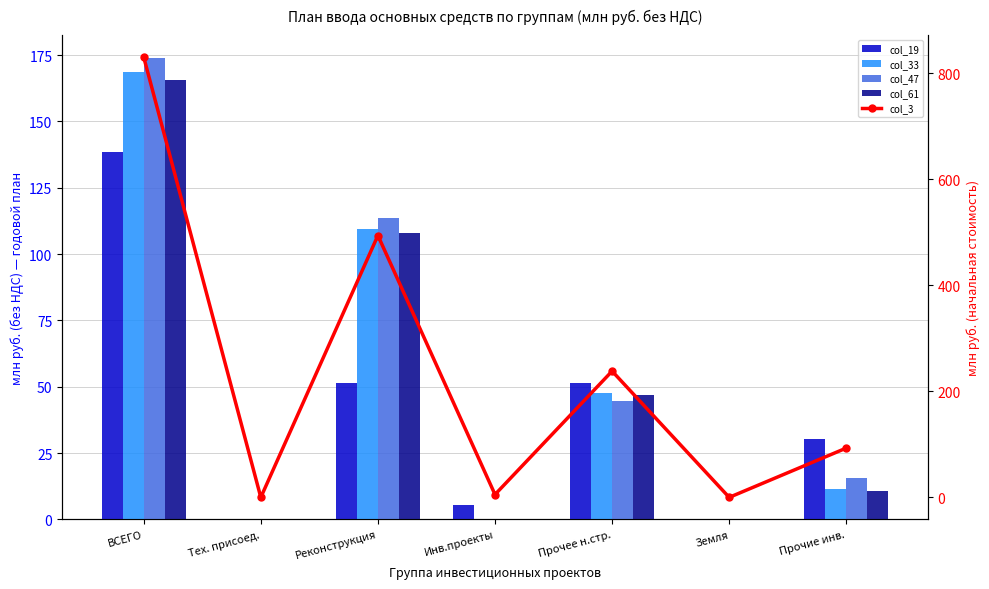

What is the value of the col_3 bar at the 7th from the left?

93.0